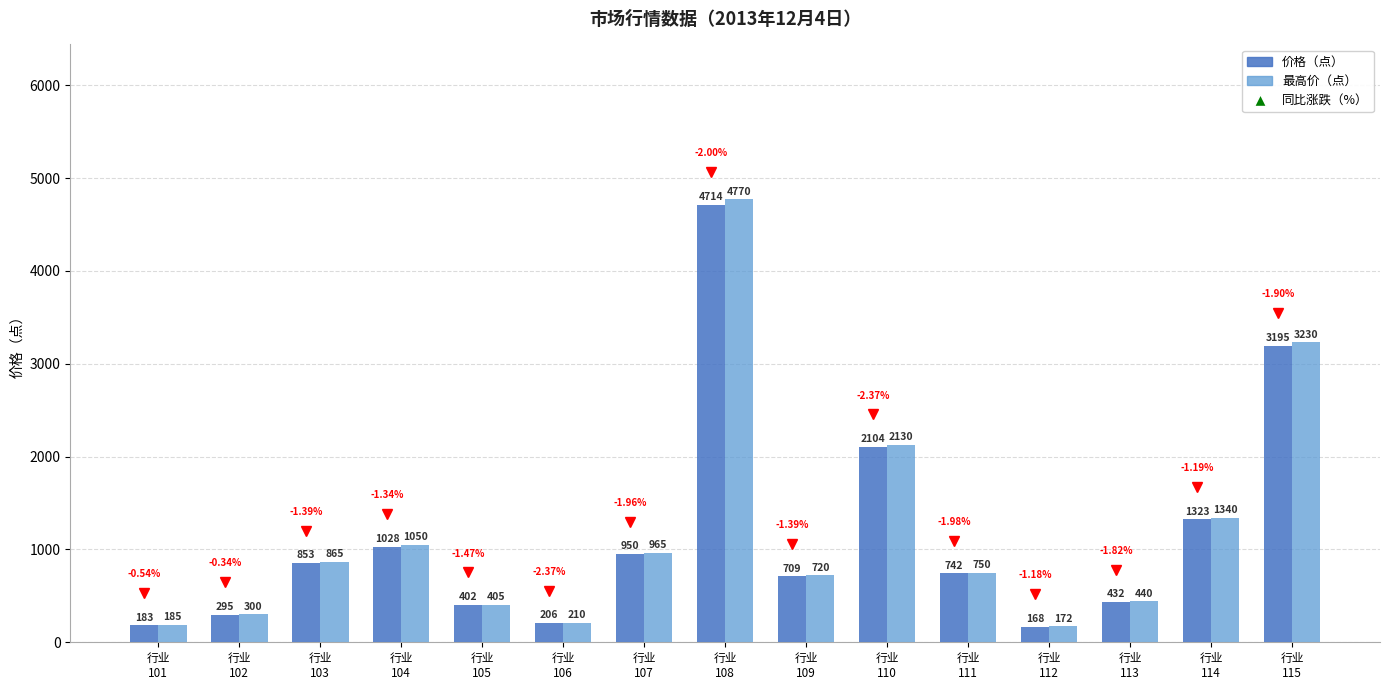

What is the average value of the 价格（点） series?

1154